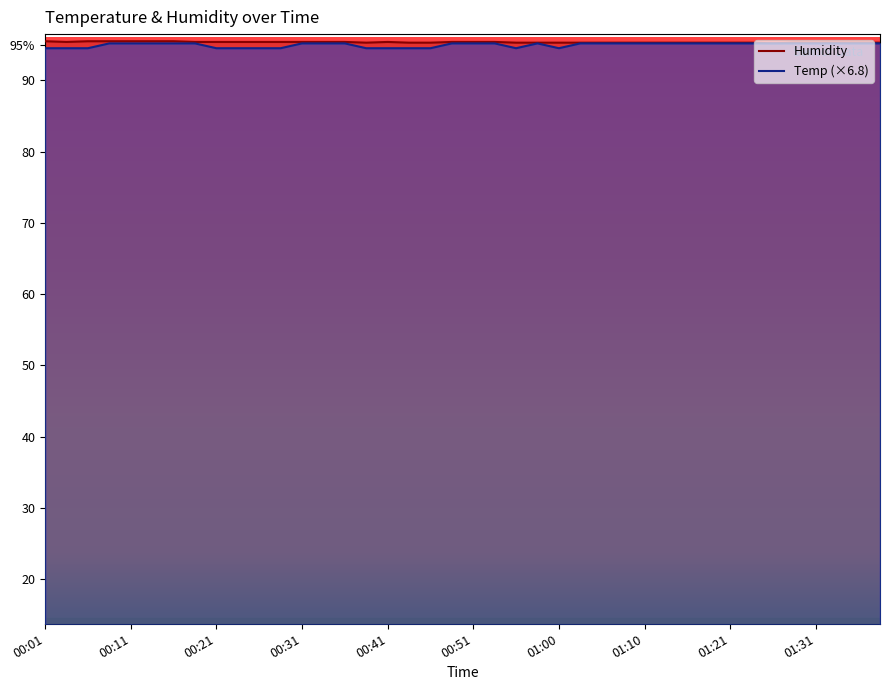

What is the average value of the Humidity series?

95.4